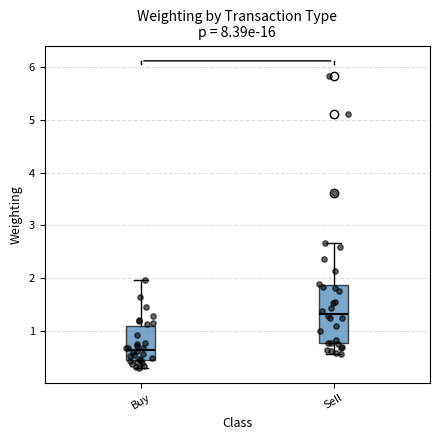

Comparing the boxes themselves (not the whiskers), which one is the tallest?

Sell